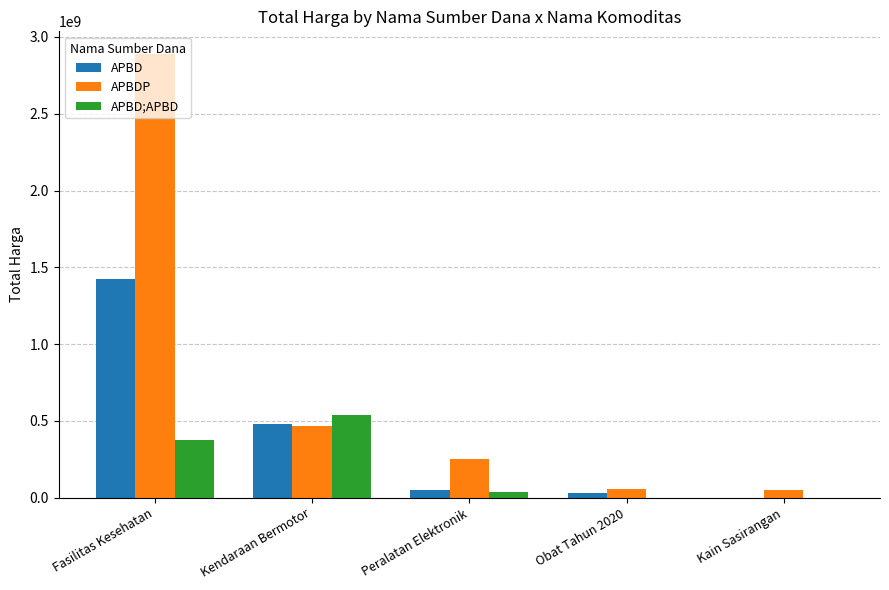

Where is APBD;APBD nearest to the value 270535500?

Fasilitas Kesehatan